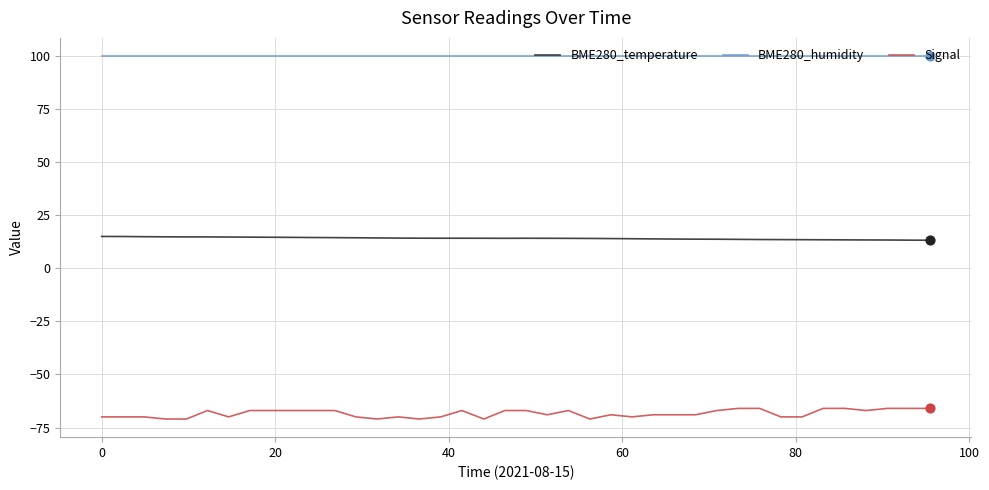

Which series has the widest spread of values?

Signal